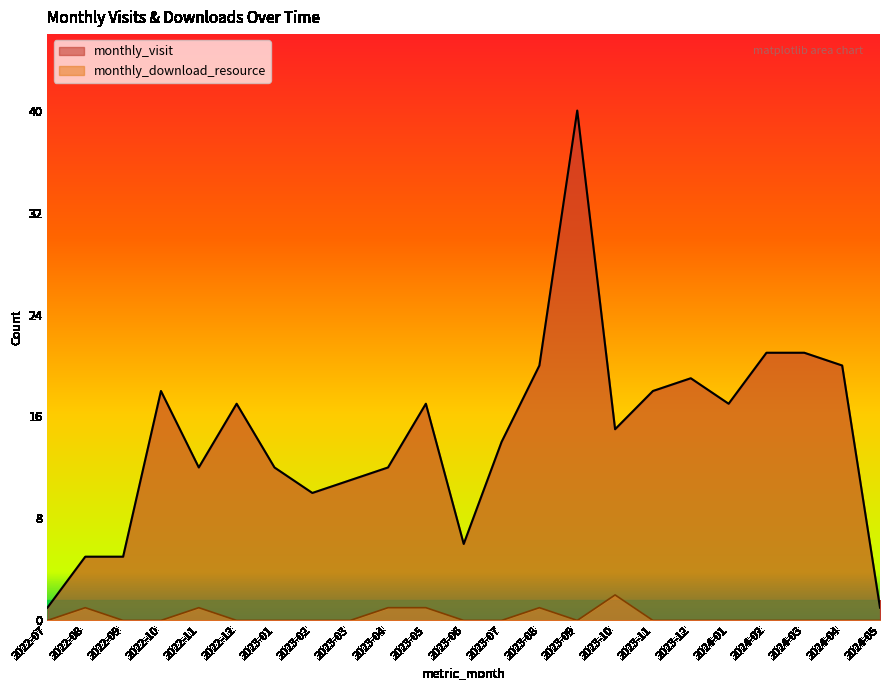

At which category is the sum across all series the highest?

2023-09